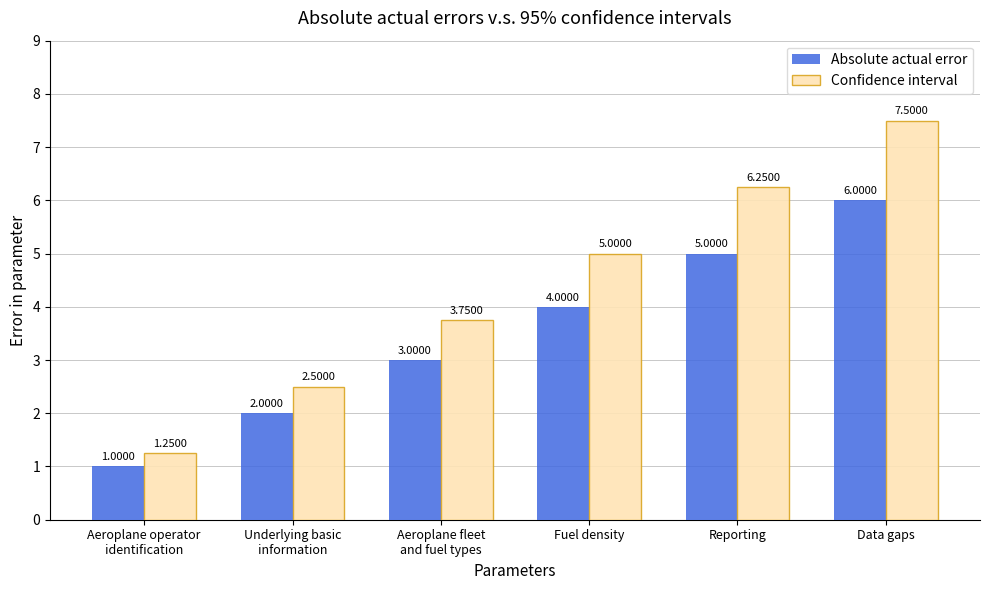

At Fuel density, list the series in order from smallest to largest.

Absolute actual error, Confidence interval